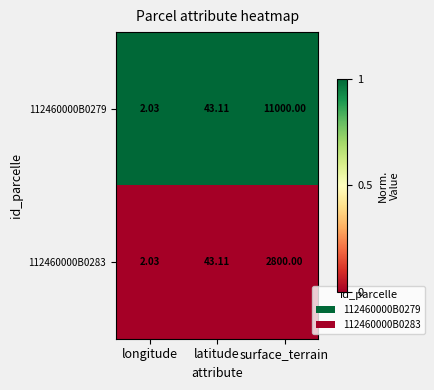

Which series has the widest spread of values?

112460000B0279